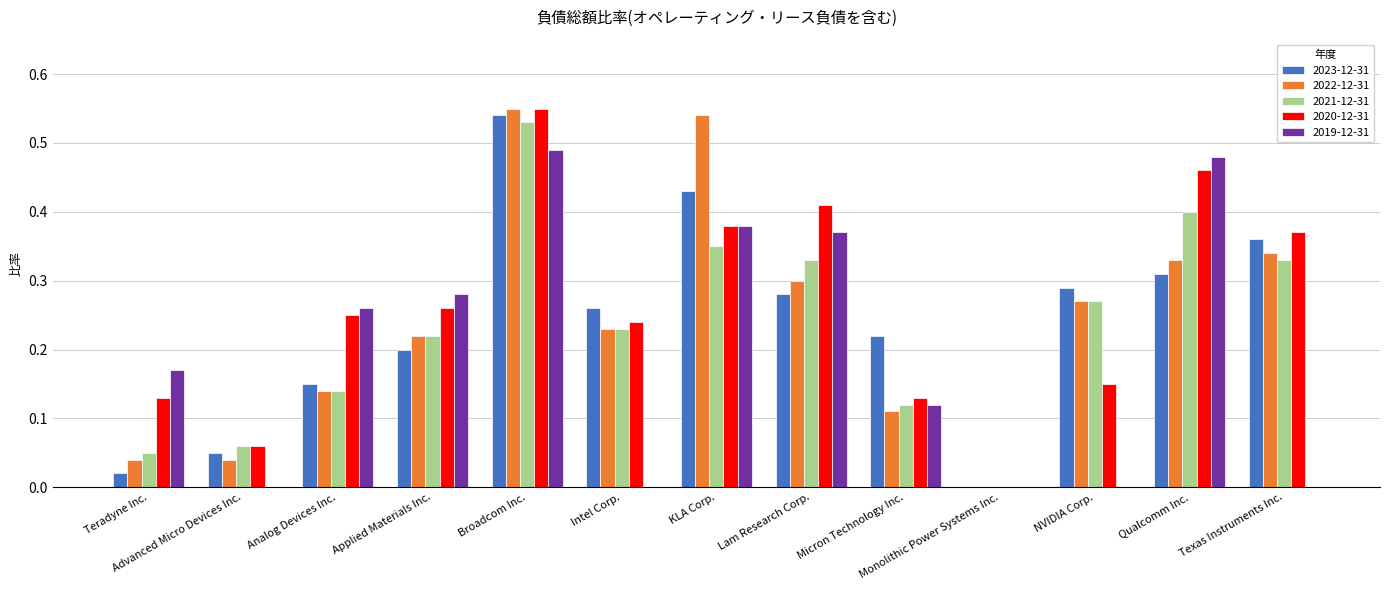

Are the bars horizontal?

No